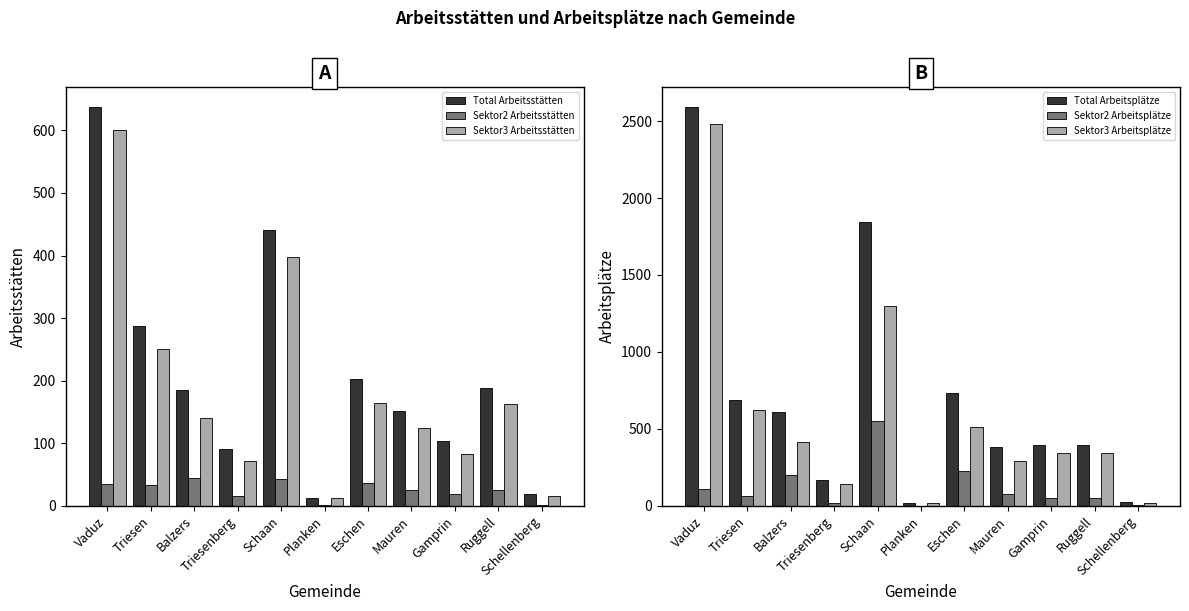

What is the sum of the Sektor2 Arbeitsstätten values at Balzers and Triesen?

77